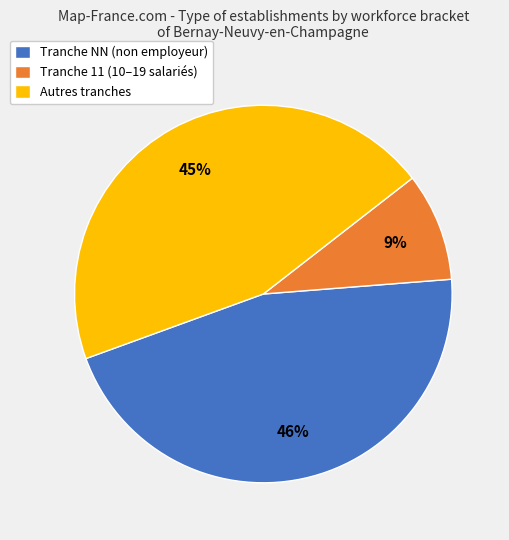

Rank the categories by value from lowest to highest.

Tranche 11 (10–19 salariés), Autres tranches, Tranche NN (non employeur)